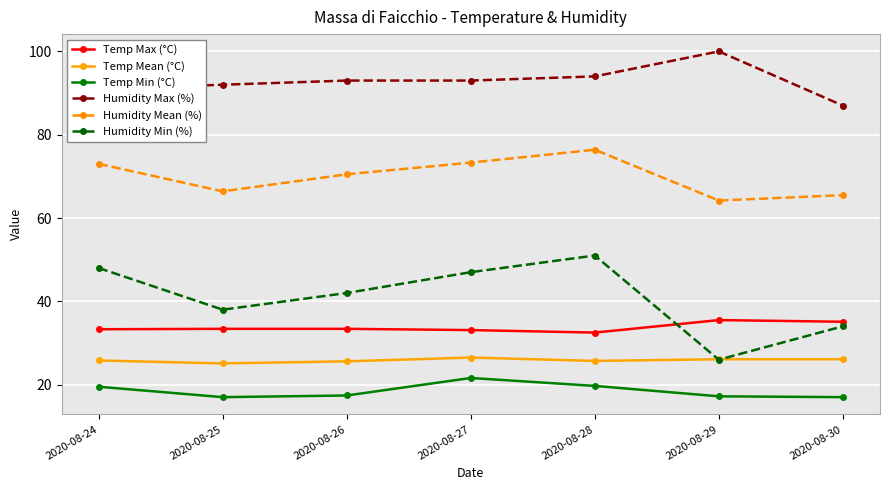

Is it true that Temp Mean (°C) equals 41.3 at 2020-08-29?

False